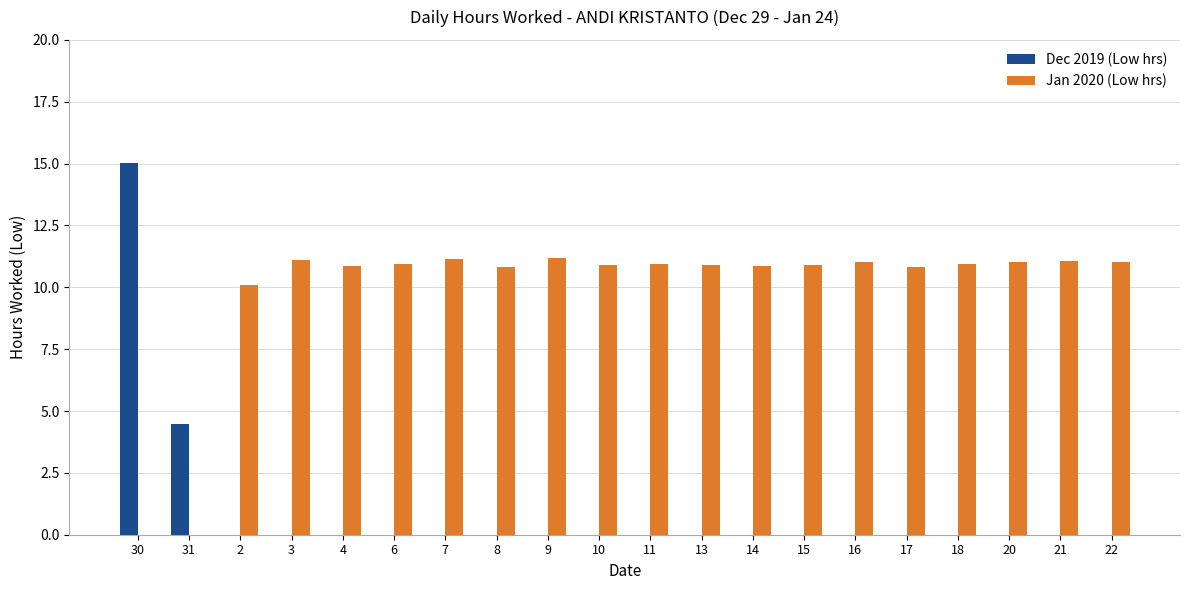

What is the maximum value for Dec 2019 (Low hrs)?

15.0